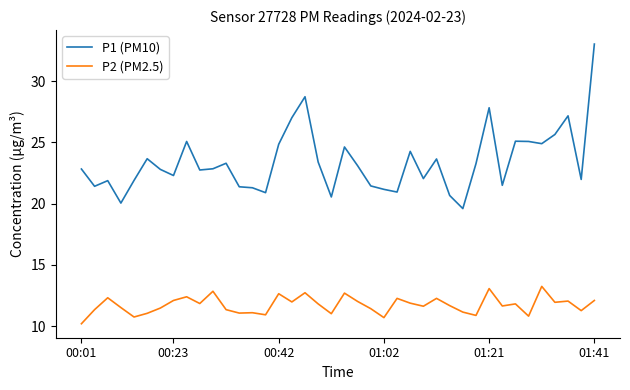

Which series has the widest spread of values?

P1 (PM10)